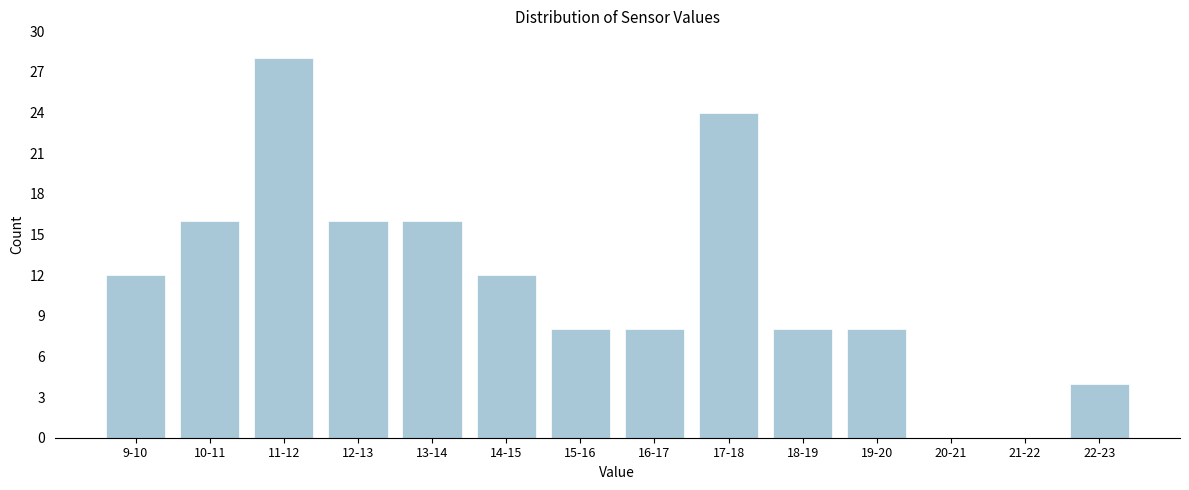

Reading right to left, list all the values displayed in this chart.

22-23=4	21-22=0	20-21=0	19-20=8	18-19=8	17-18=24	16-17=8	15-16=8	14-15=12	13-14=16	12-13=16	11-12=28	10-11=16	9-10=12